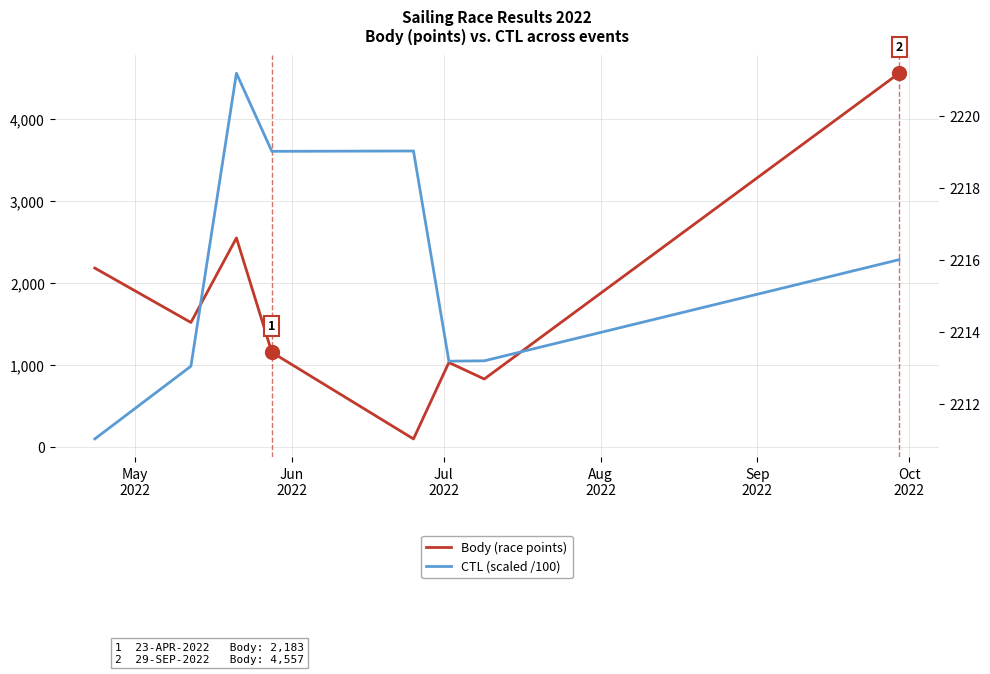

The value of Body (race points) at May
2022 is 2183.0. True or false?

True